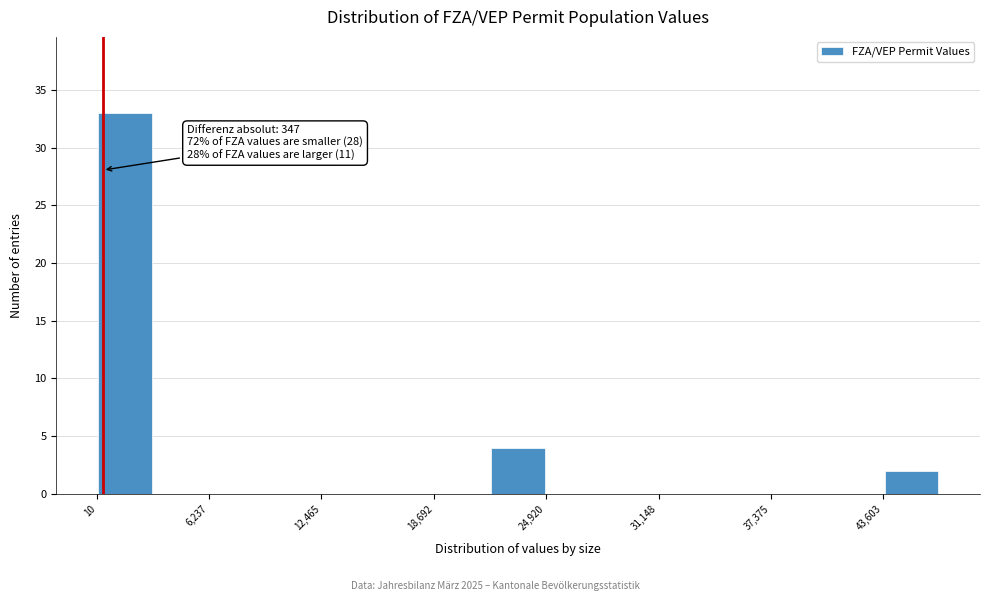

Read against the x-axis, roughly where is the centre of the tallest bar?

2000